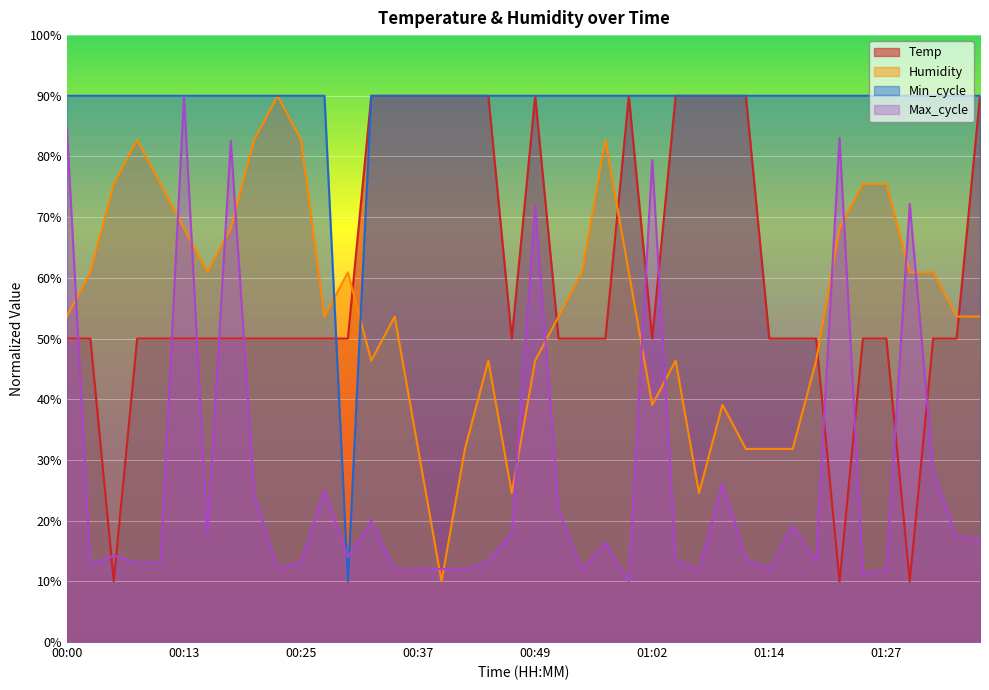

How many values in the Temp series exceed 50?

37